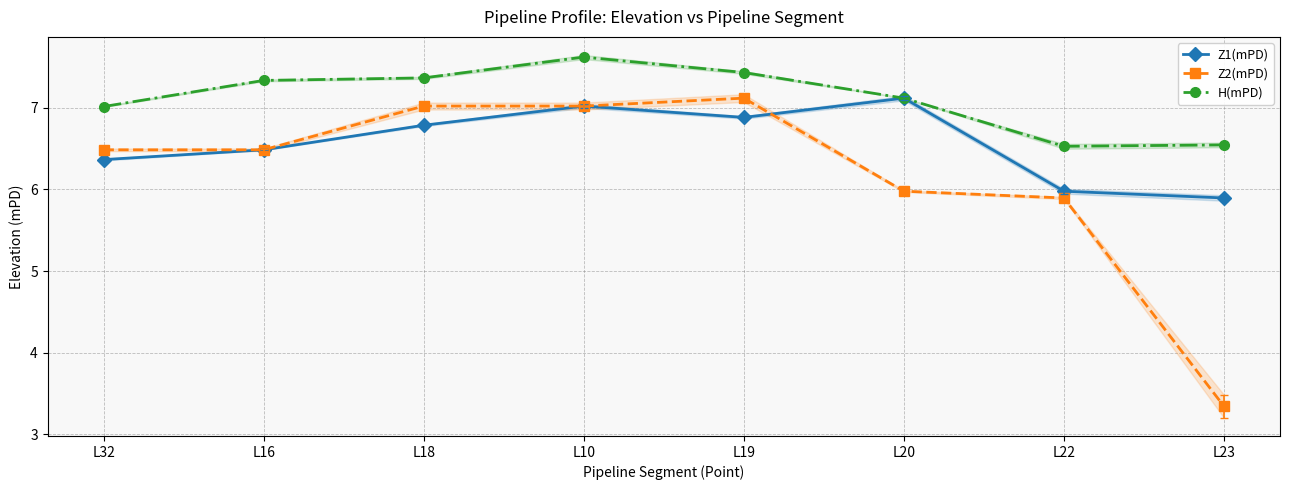

Count the number of data series in this chart.

3